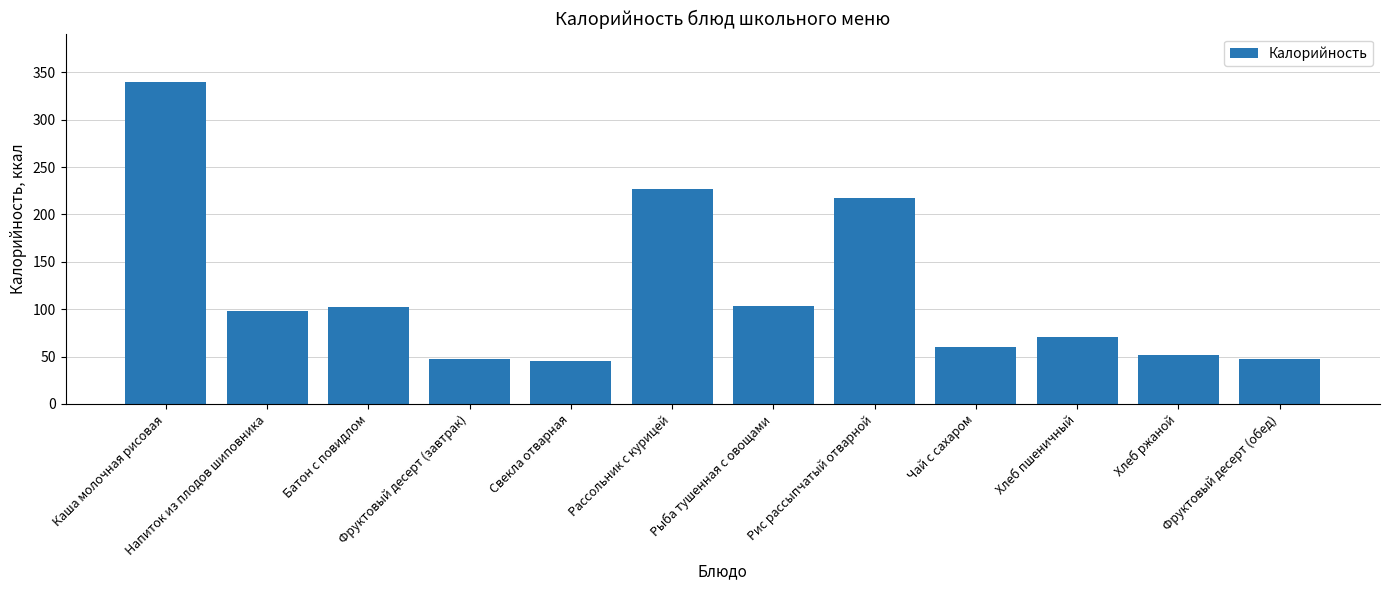

What is the difference between the maximum and second lowest values?

293.0